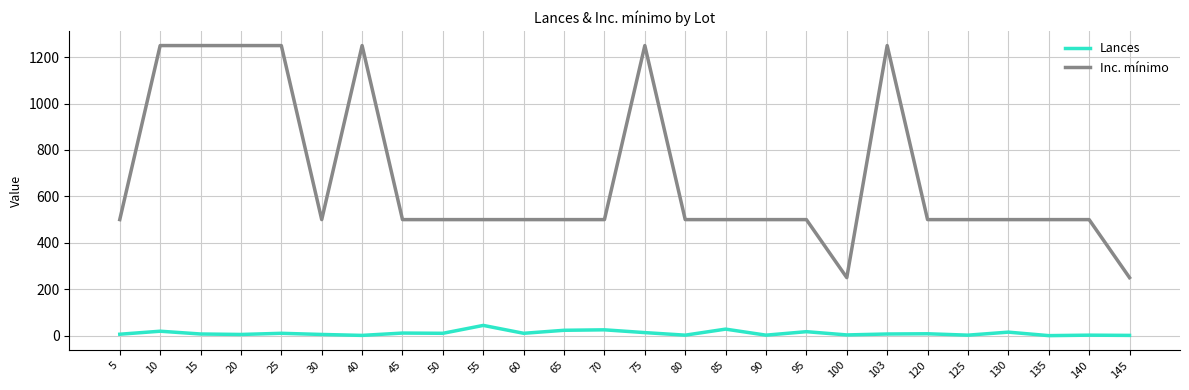

True or false: Inc. mínimo and Lances intersect in this chart.

False